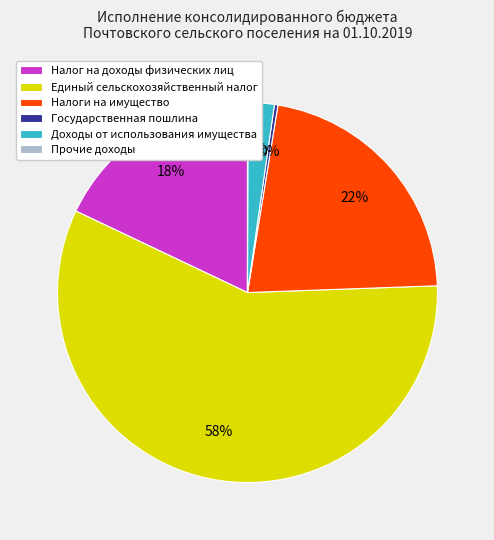

What percentage is the Налог на доходы физических лиц slice, to the nearest percent?

18%